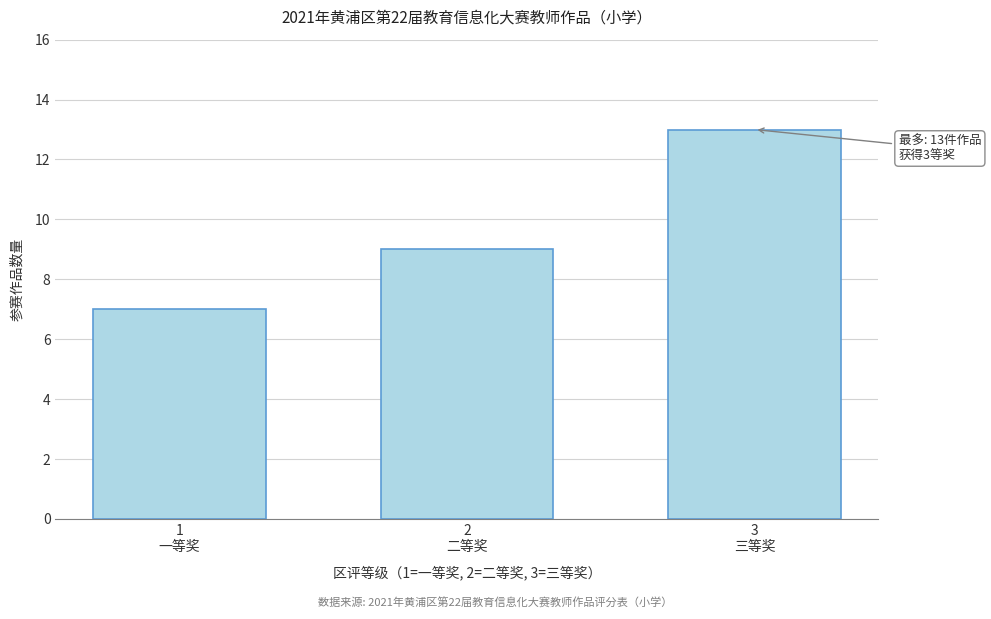

Reading left to right, extract all data points from this chart.

7	9	13